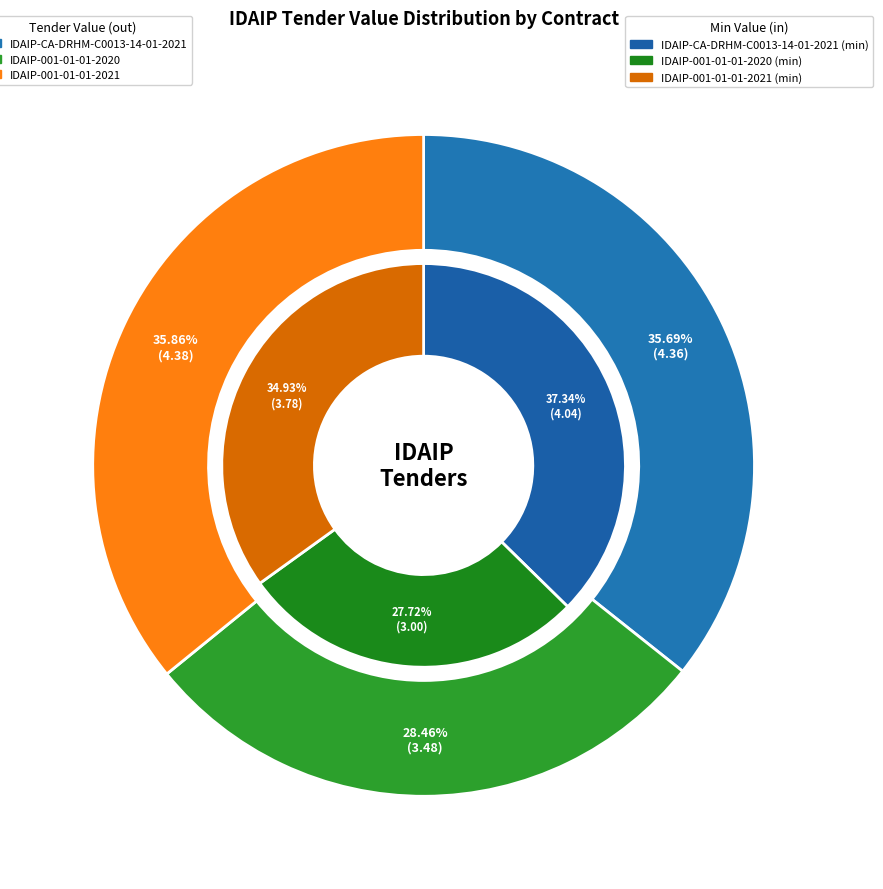

Count the number of slices in the pie.

3